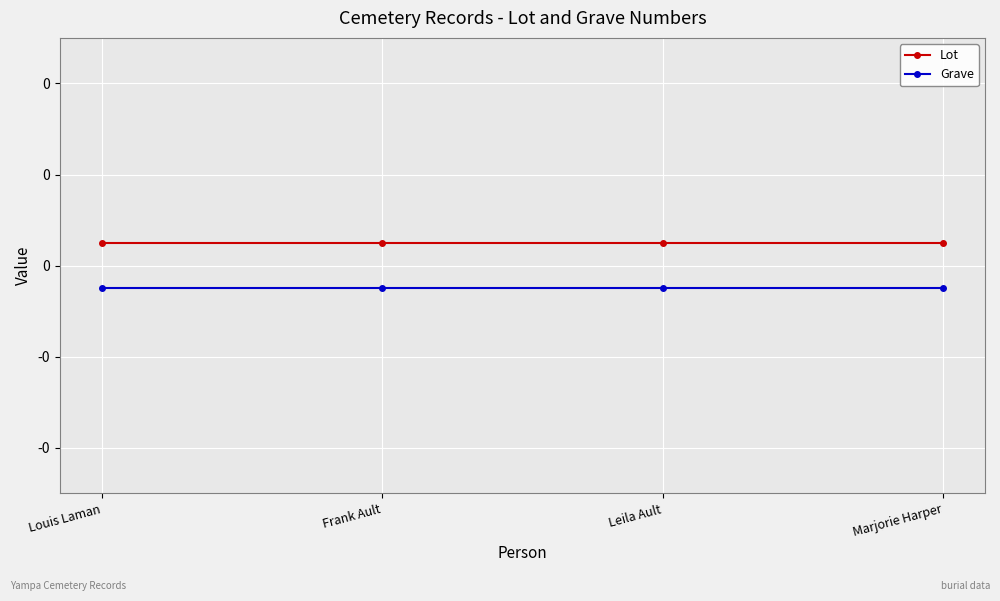

List the series in order of their peak value, highest first.

Lot, Grave